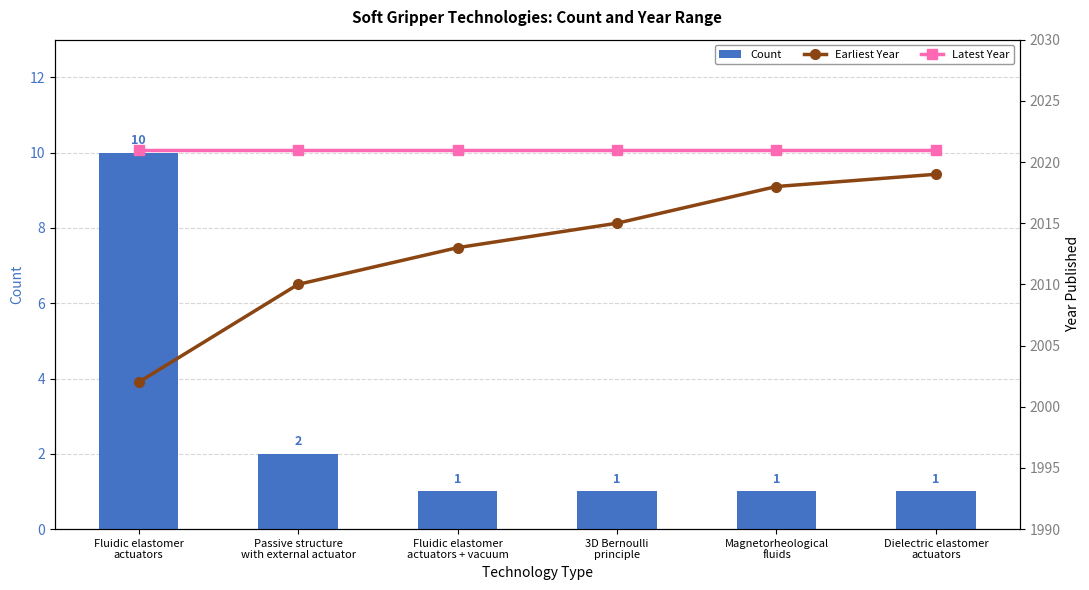

At how many categories does at least one series exceed 1945?

6